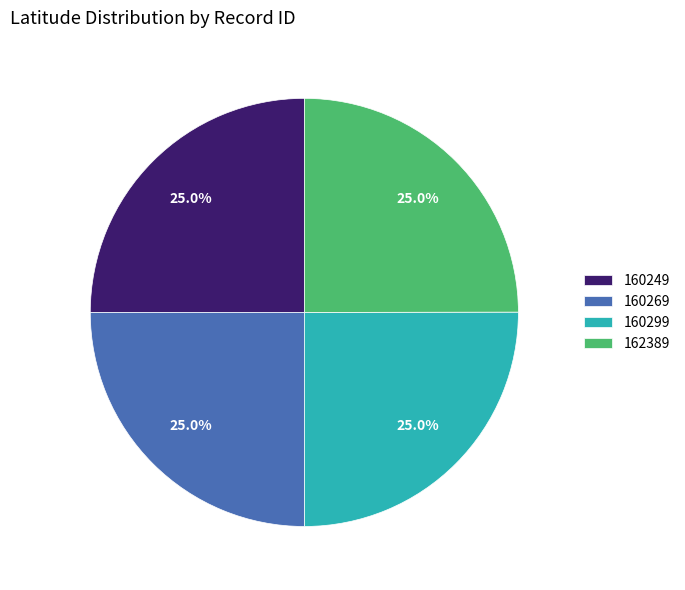

To the nearest percent, what percentage of the pie is 160249?

25%